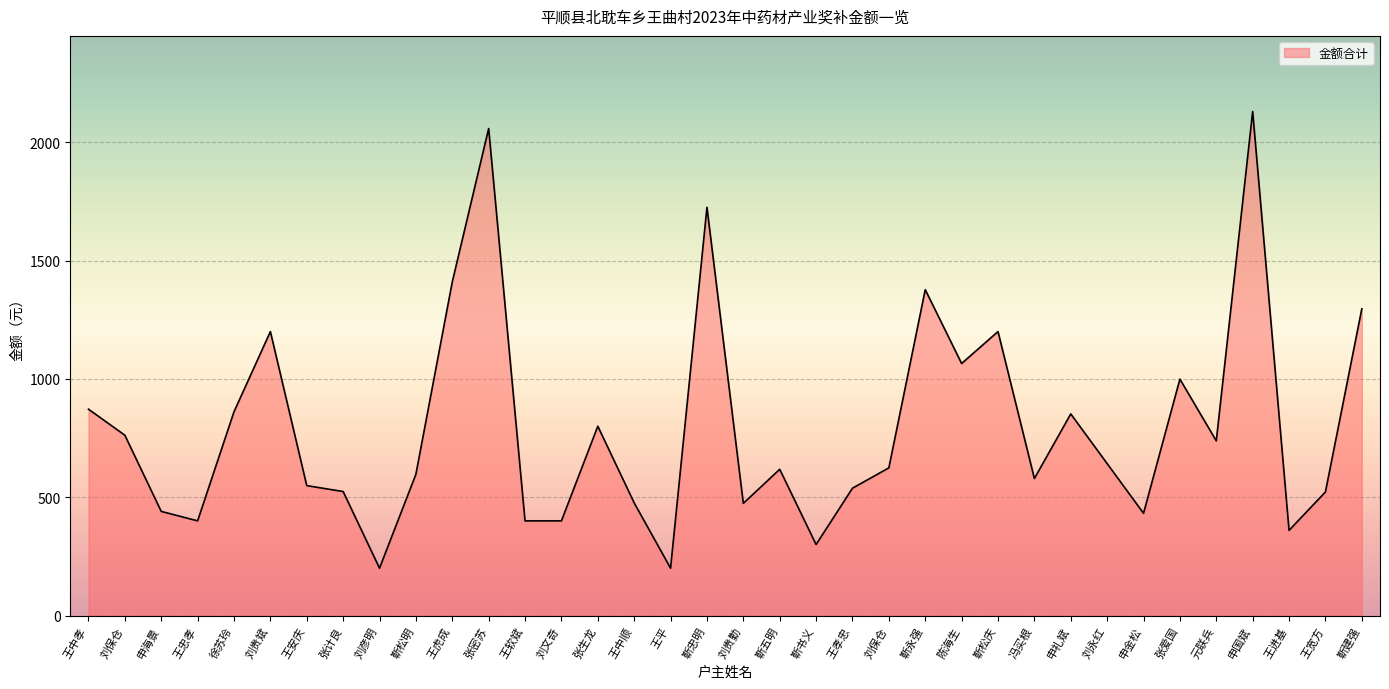

Does the chart display data point markers on the line(s)?

No